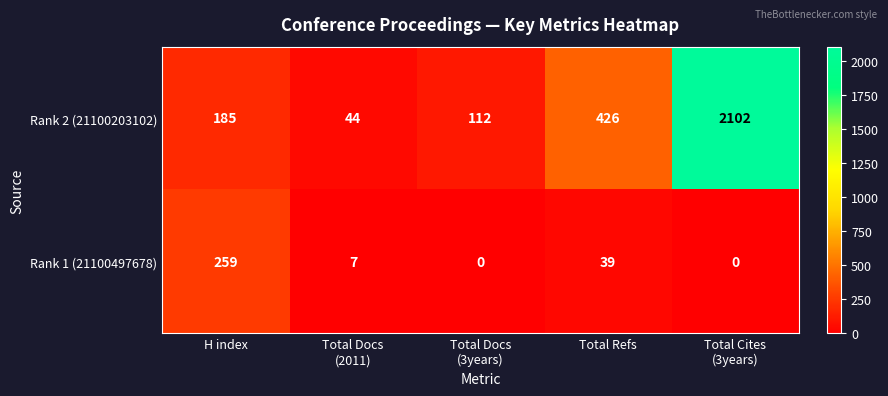

Reading left to right, transcribe all the data shown in this chart.

Rank 2 (21100203102): 185	44	112	426	2102
Rank 1 (21100497678): 259	7	0	39	0